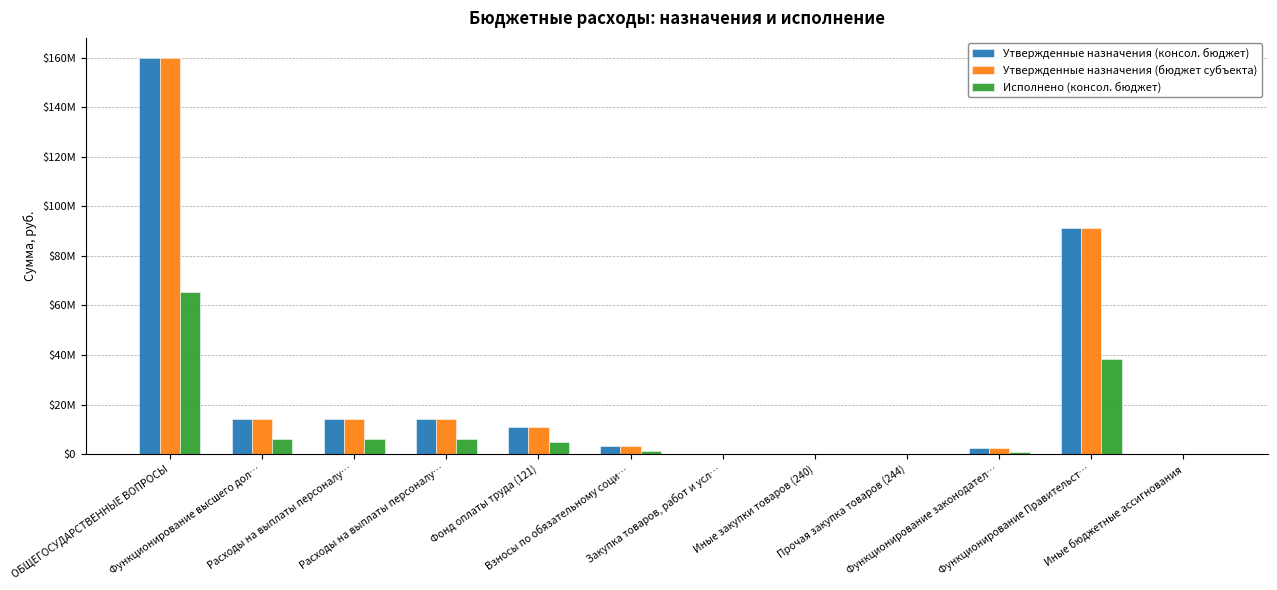

The value of Утвержденные назначения (консол. бюджет) at Функционирование высшего дол… is 9151460.5. True or false?

False